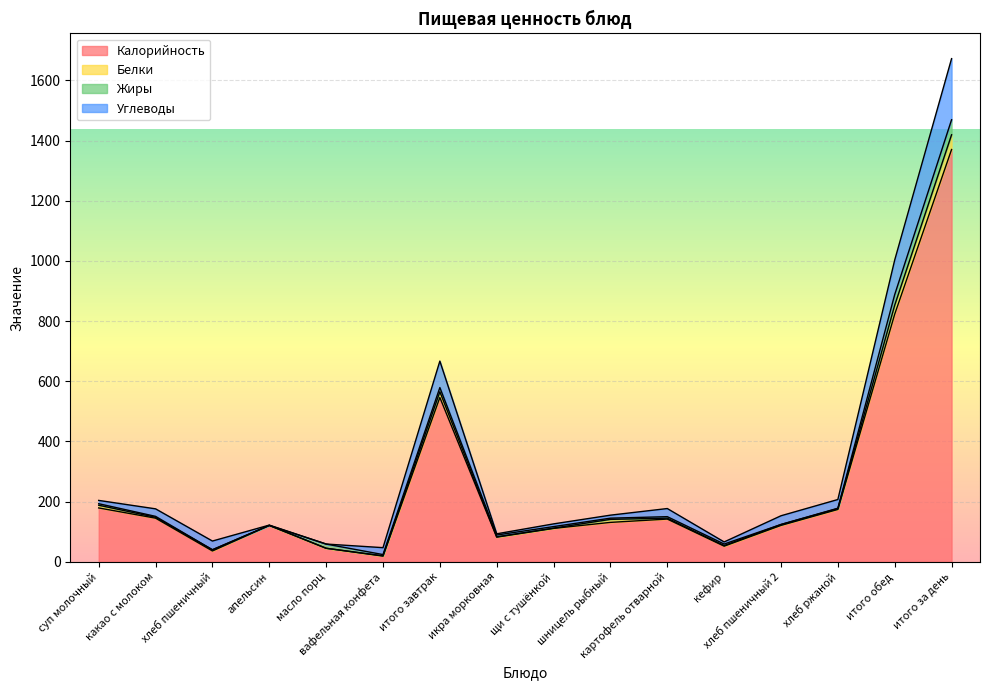

The value of Калорийность at хлеб ржаной is 174. True or false?

True